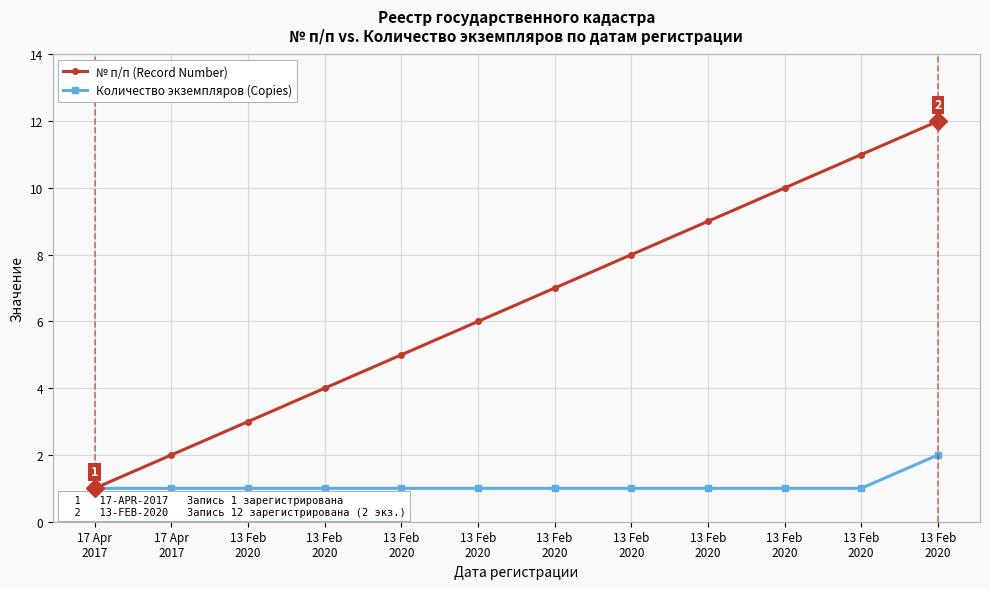

At which category is the sum across all series the highest?

13 Feb
2020